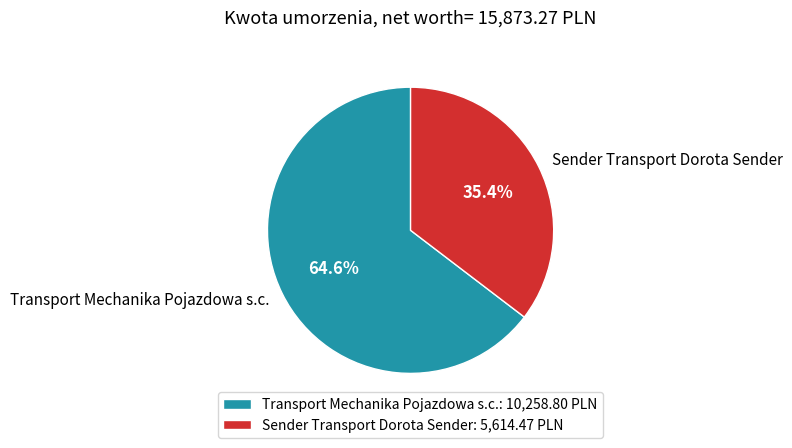

What percentage is the Sender Transport Dorota Sender slice, to the nearest percent?

35%